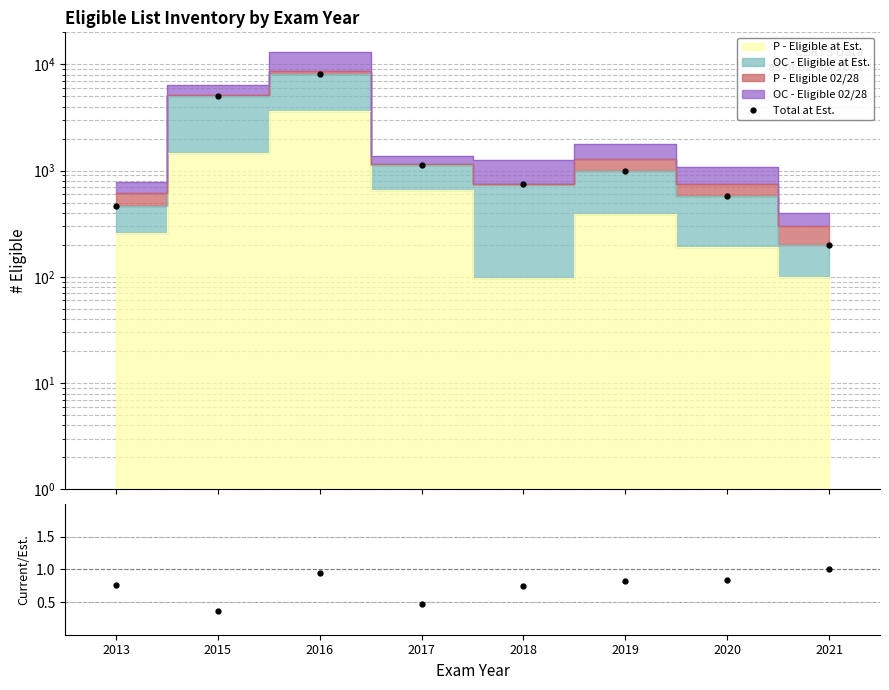

At which label is Ratio 02/28 / Est. closest to 0?

2015